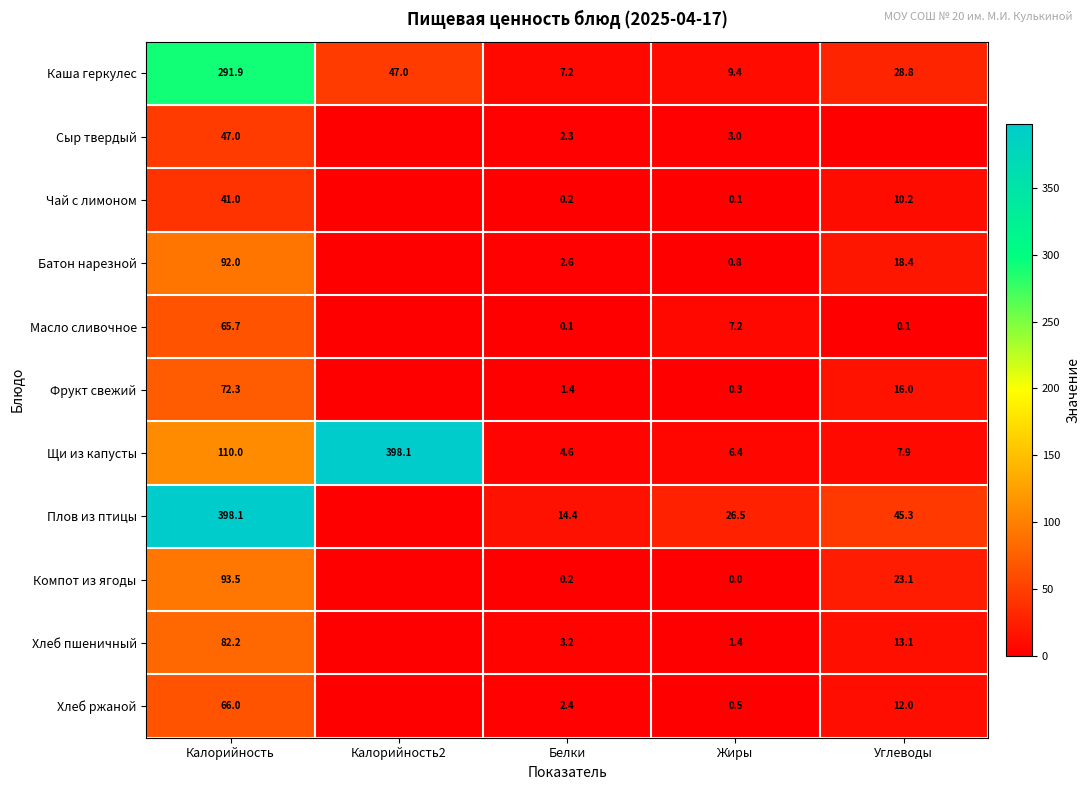

What is the total value across all series at Жиры?

55.6